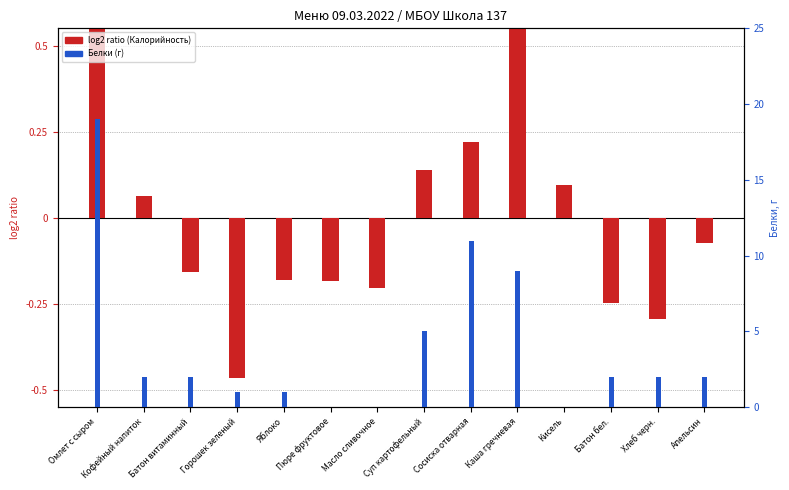

Reading left to right, what are all the values shown in this chart?

log2 ratio (Калорийность норм.): 0.7	0.1	-0.2	-0.5	-0.2	-0.2	-0.2	0.1	0.2	0.6	0.1	-0.2	-0.3	-0.1
Белки (г): 19.0	2.0	2.0	1.0	1.0	0.0	0.0	5.0	11.0	9.0	0.0	2.0	2.0	2.0